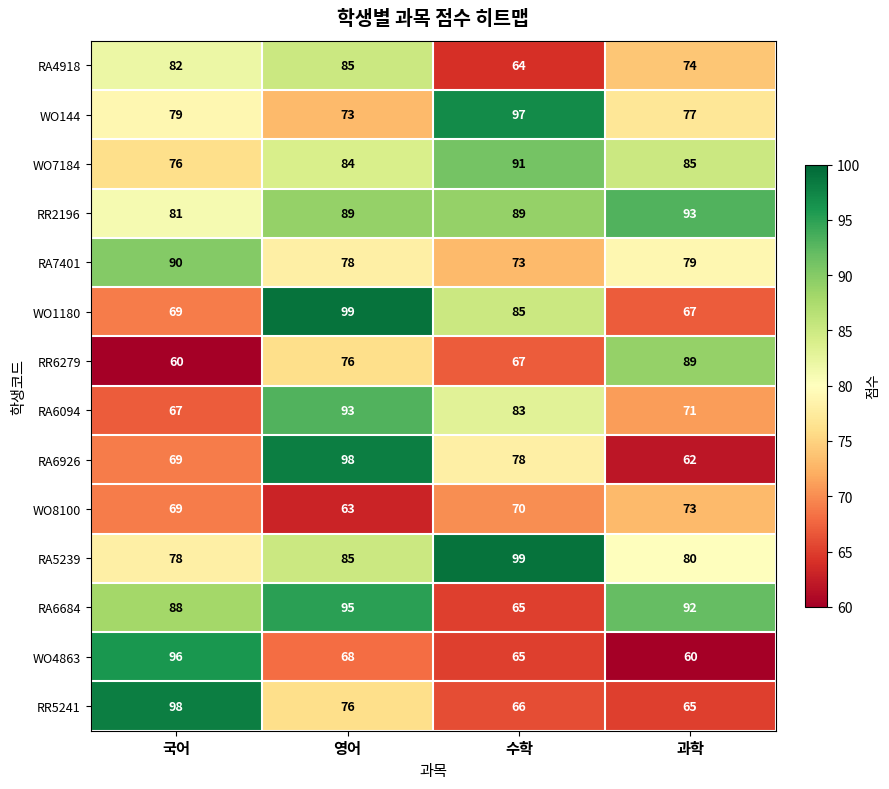

What is the maximum value shown in the chart?

99